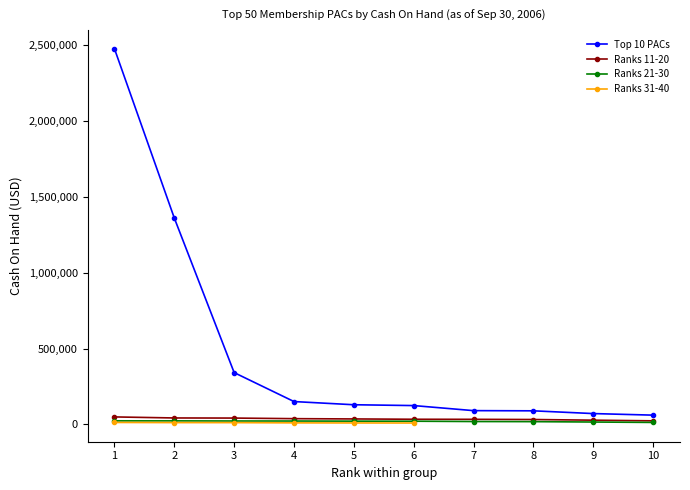

True or false: Top 10 PACs has more than 0 points higher than both neighbors.

False